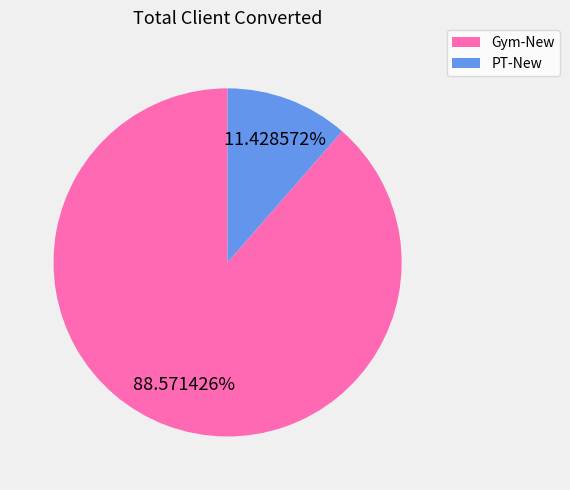

Which category has the biggest portion of the pie?

Gym-New